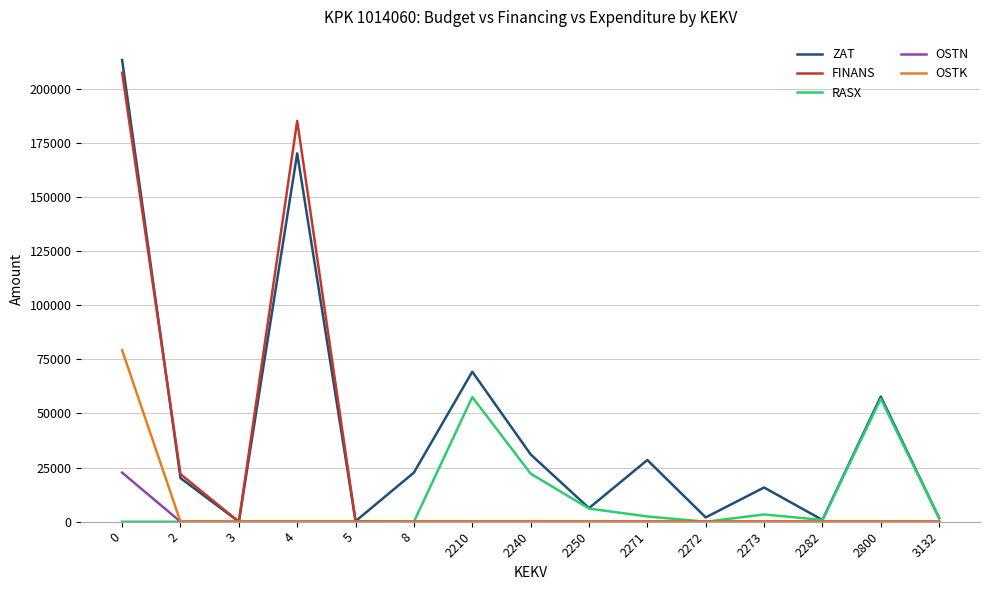

Between 4 and 2800, which series saw the biggest shift?

FINANS